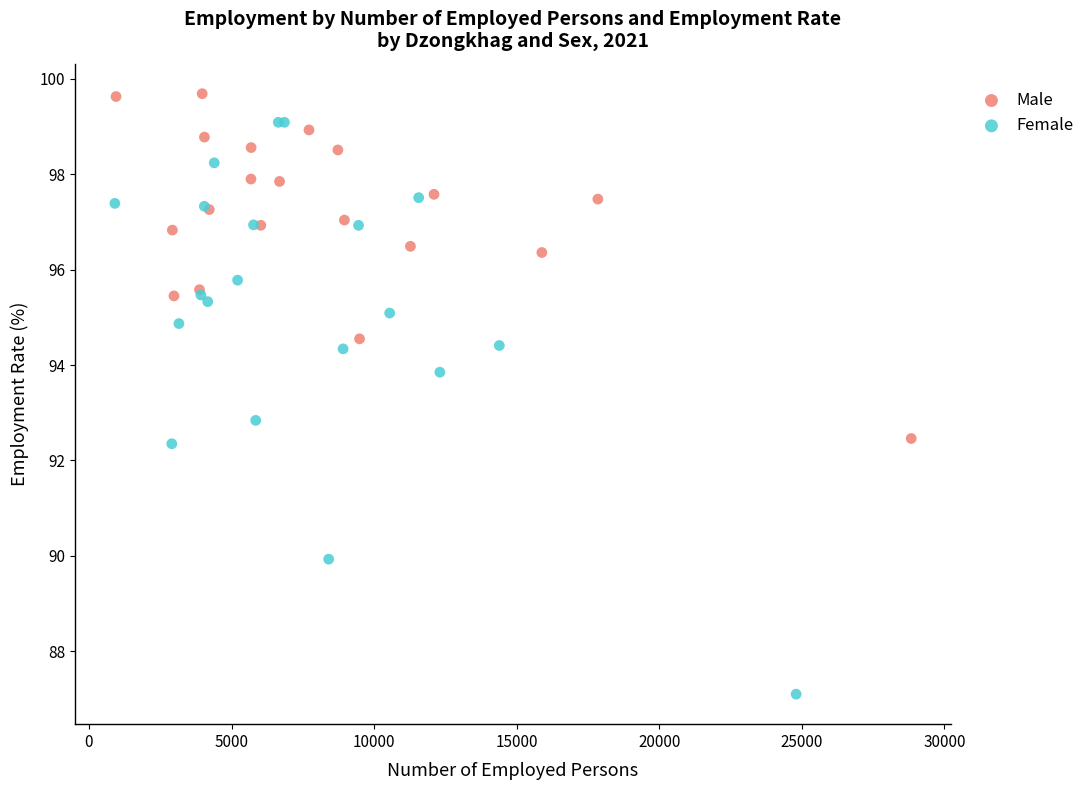

Which series reaches the maximum Y coordinate?

Male